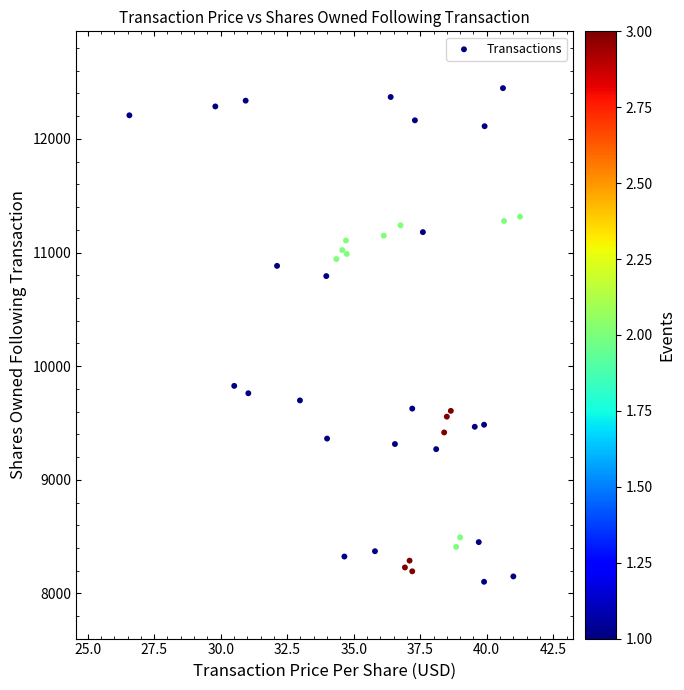

What Y value in the scatter plot is closest to 10275?

9827